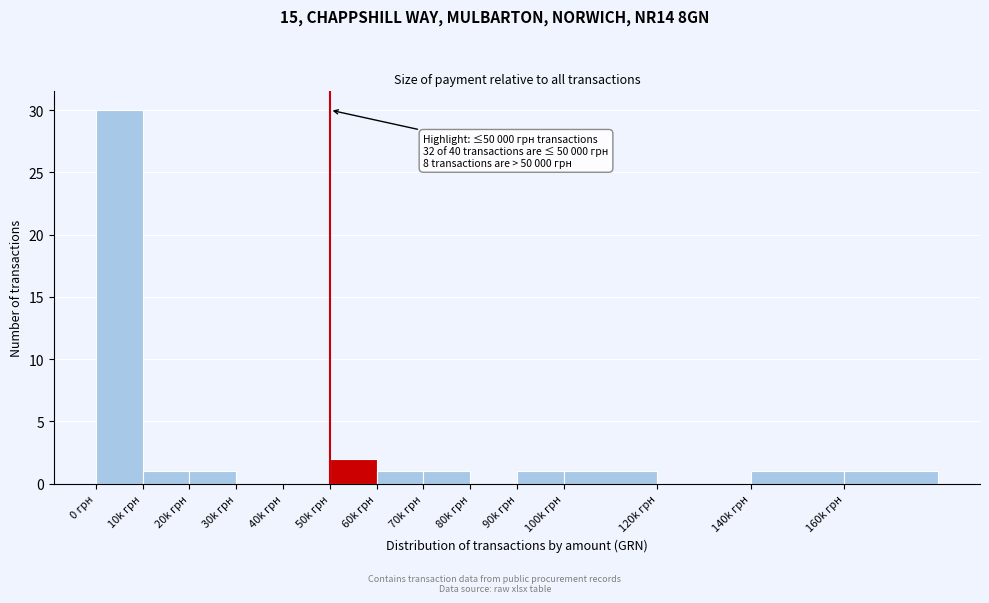

Reading left to right, transcribe all the data shown in this chart.

0 грн=30	10k грн=1	20k грн=1	30k грн=0	40k грн=0	50k грн=2	60k грн=1	70k грн=1	80k грн=0	90k грн=1	100k грн=1	120k грн=0	140k грн=1	160k грн=1